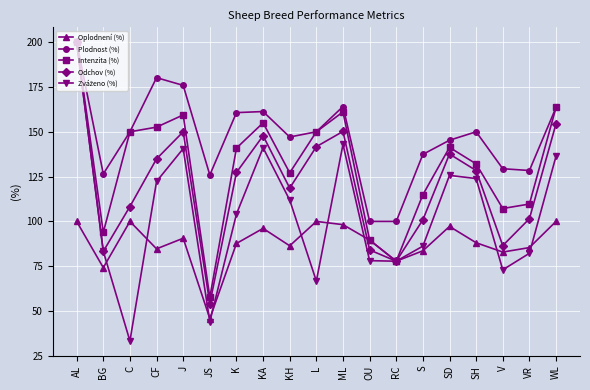

What is the label of the 8th point from the left?

KA